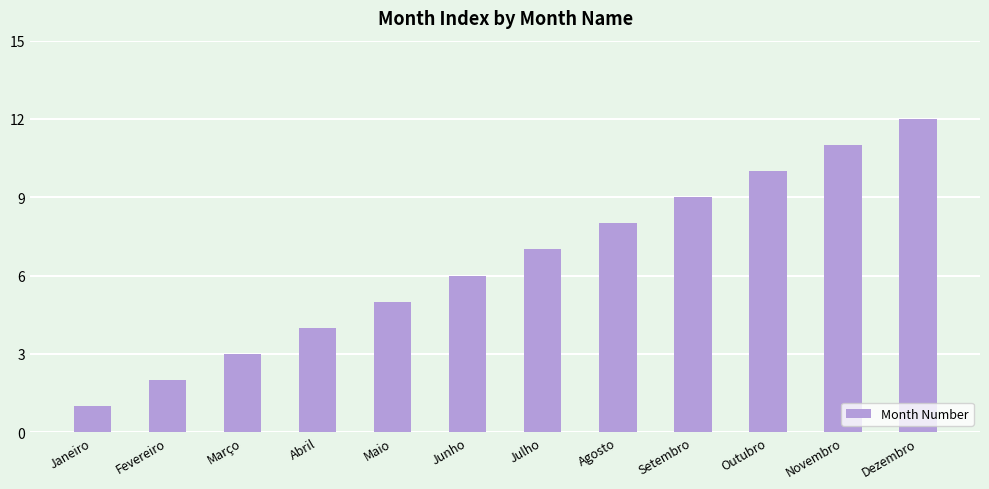

At which category does the chart reach its minimum across all series?

Janeiro